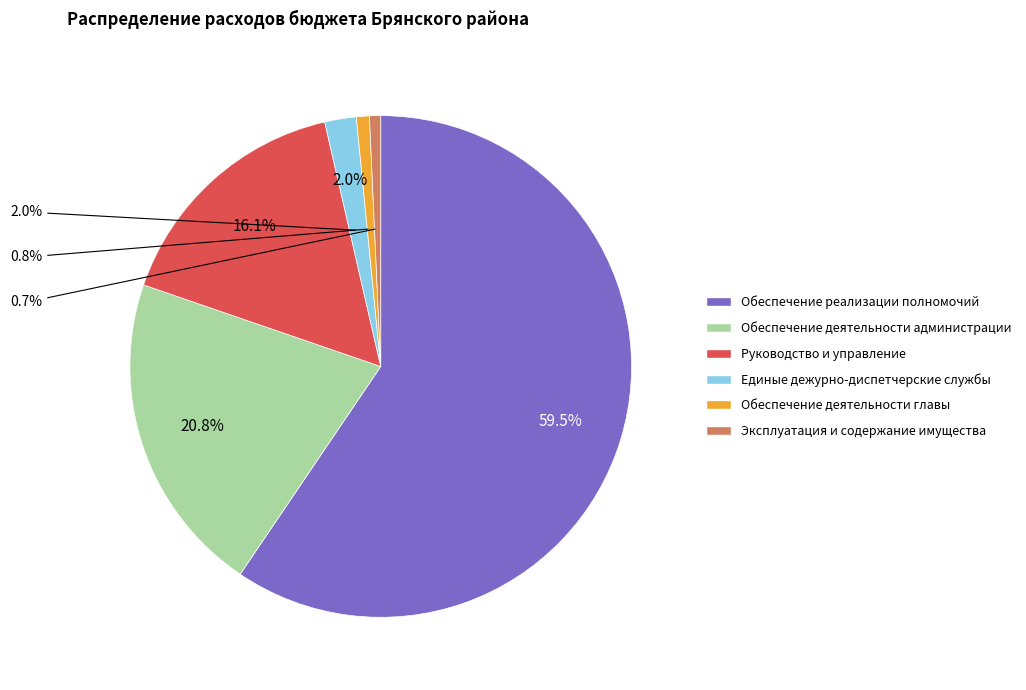

How many slices are in this pie chart?

6